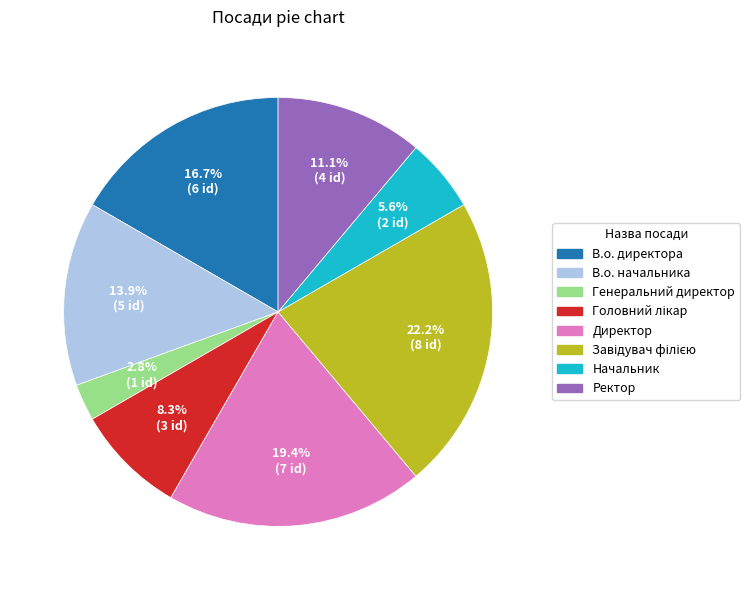

Count the number of slices in the pie.

8